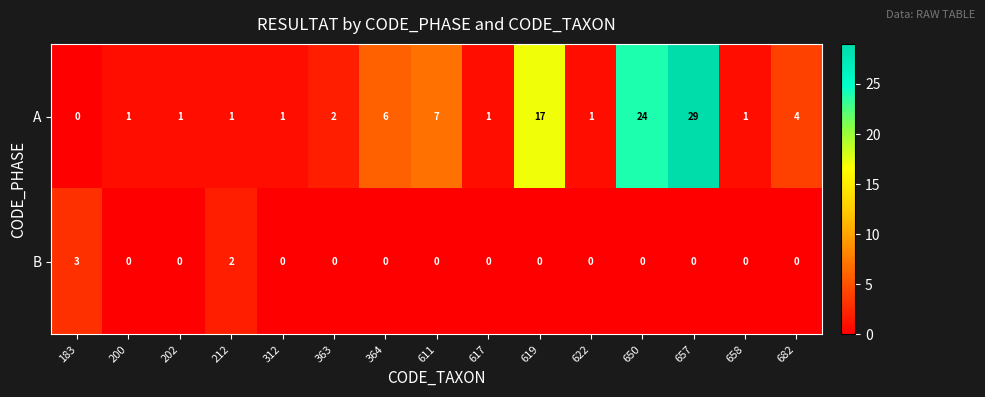

What is the average value of the A series?

6